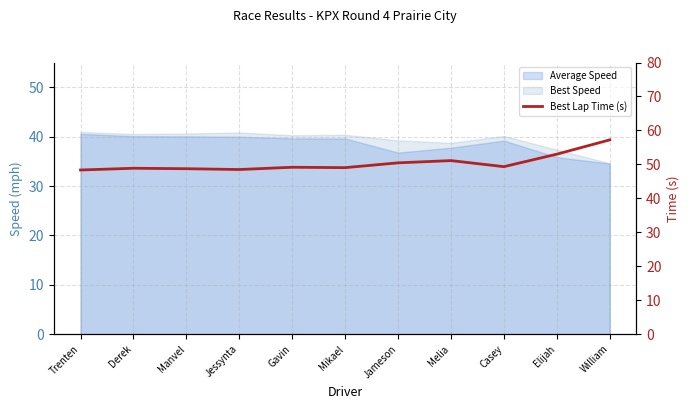

Reading right to left, list all the values displayed in this chart.

William=57.2	Elijah=53.0	Casey=49.3	Melia=51.1	Jameson=50.5	Mikael=49.0	Gavin=49.2	Jessynta=48.5	Manvel=48.7	Derek=48.9	Trenten=48.4